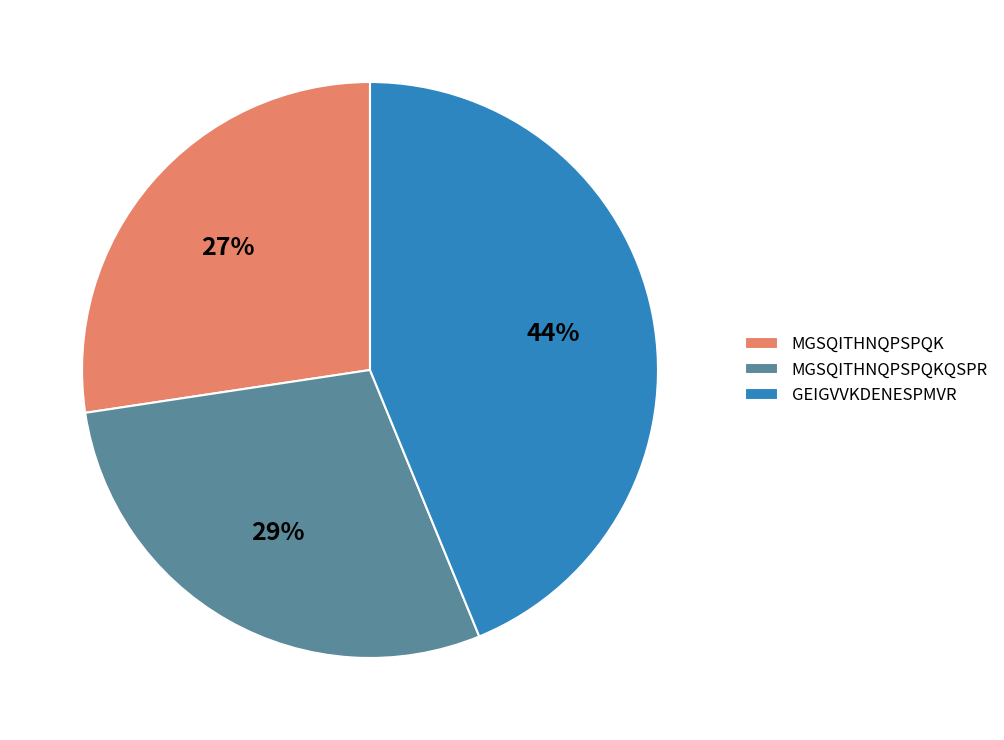

To the nearest percent, what is the average slice percentage?

33%